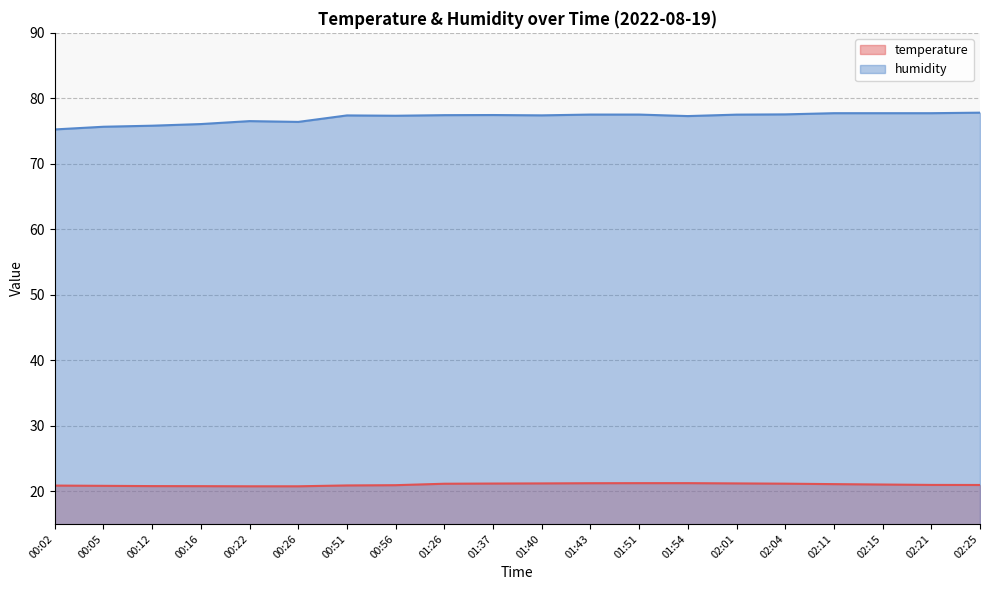

At which category is the sum across all series the highest?

02:11